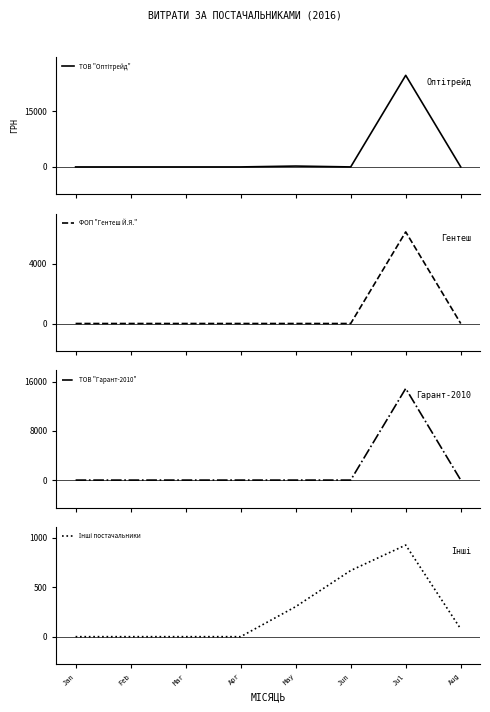

The ТОВ "Оптітрейд" series shows -12125.4 at Feb. True or false?

False